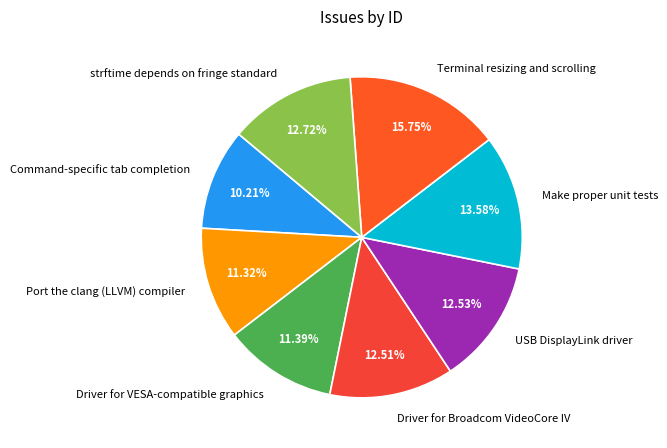

Count the number of slices in the pie.

8